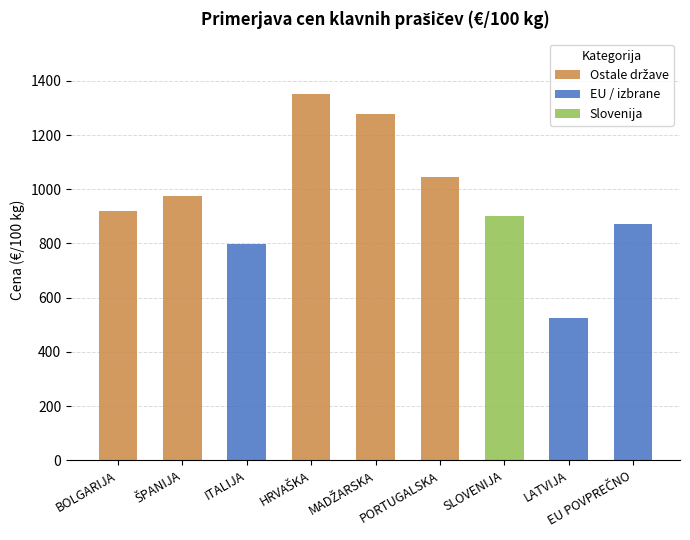

What is the difference between the maximum and minimum values?

826.7